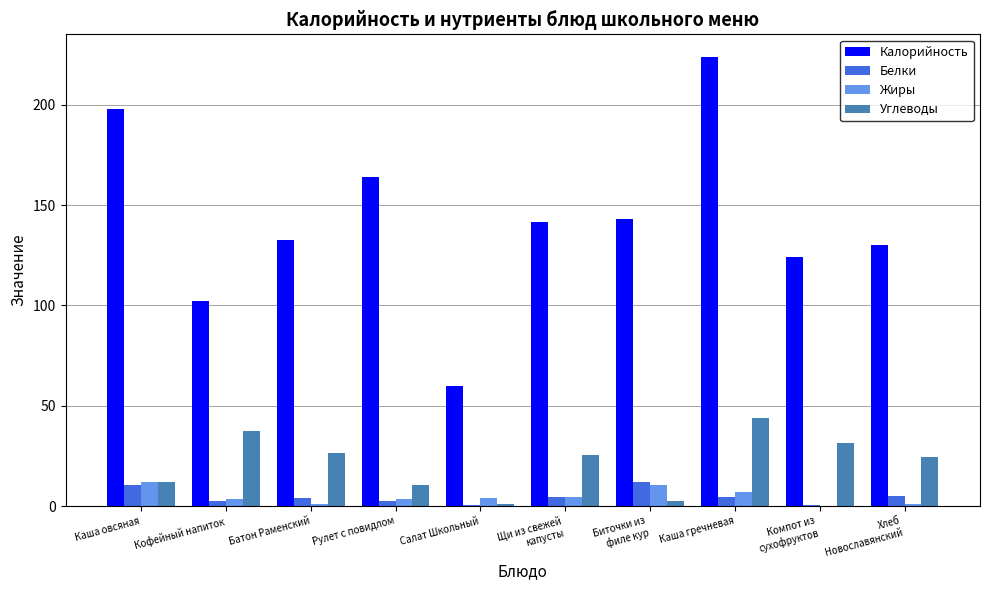

The value of Калорийность at Батон Раменский is 187.5. True or false?

False